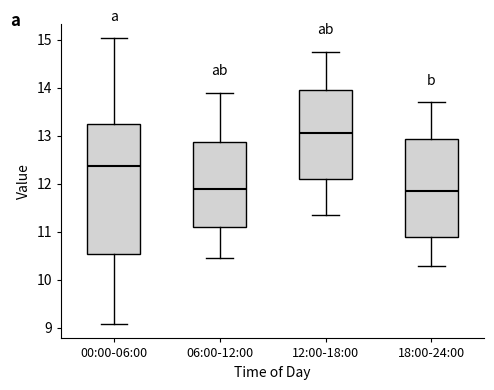

Which box has the highest median line?

12:00-18:00